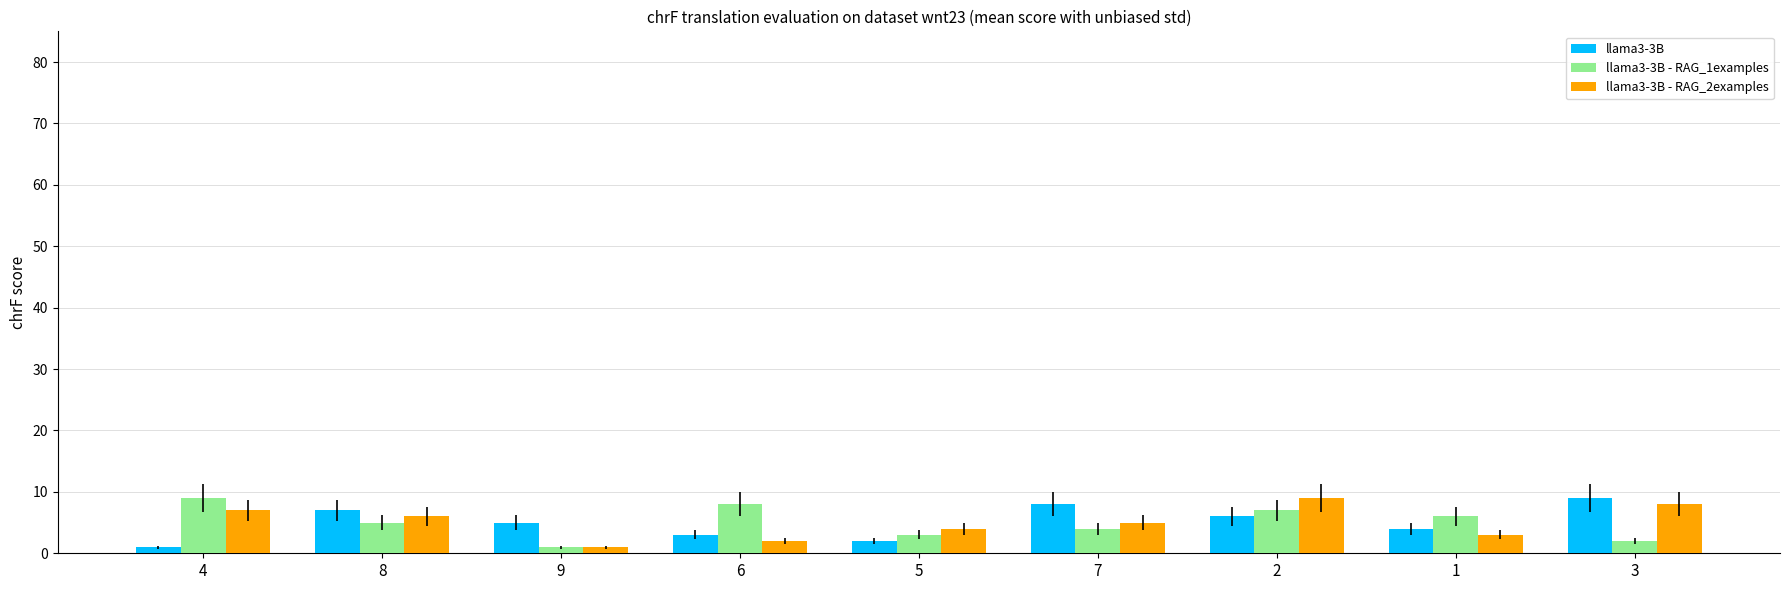

What are all the series names shown in the legend?

llama3-3B, llama3-3B - RAG_1examples, llama3-3B - RAG_2examples